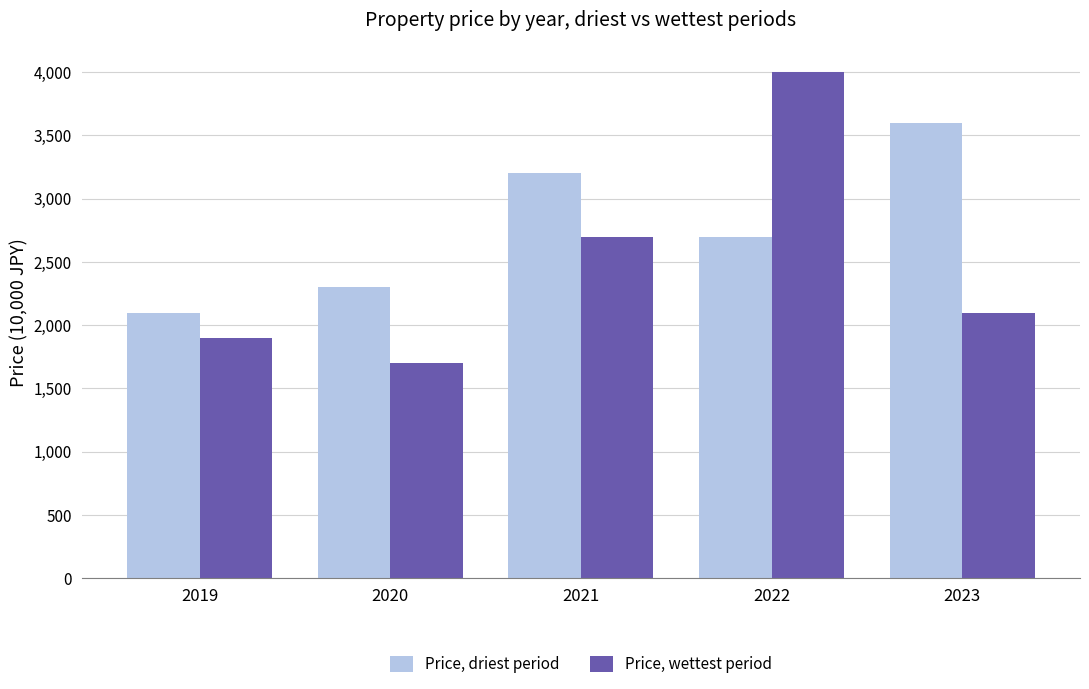

Rank the series by their average value, from lowest to highest.

Price, wettest period, Price, driest period